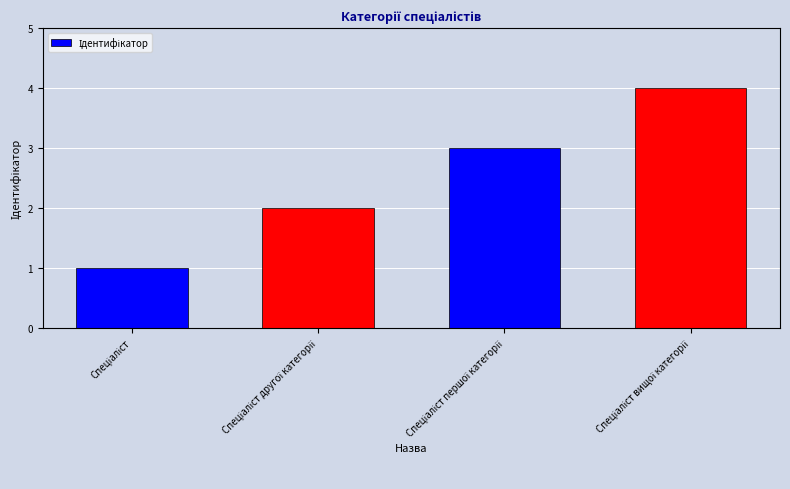

What is the maximum value shown in the chart?

4